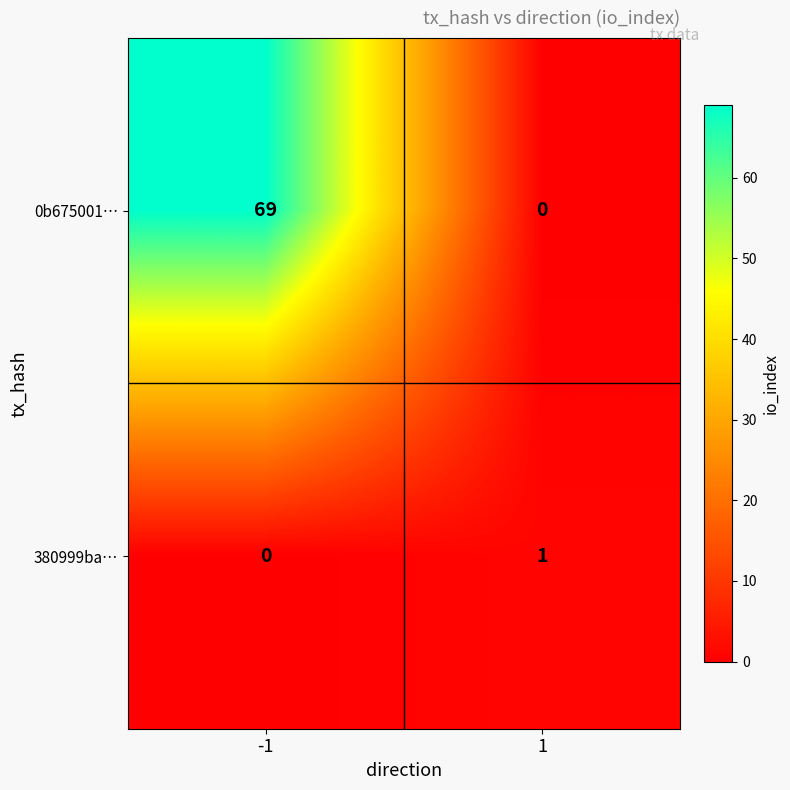

Rank the series by their average value, from highest to lowest.

0b675001…, 380999ba…